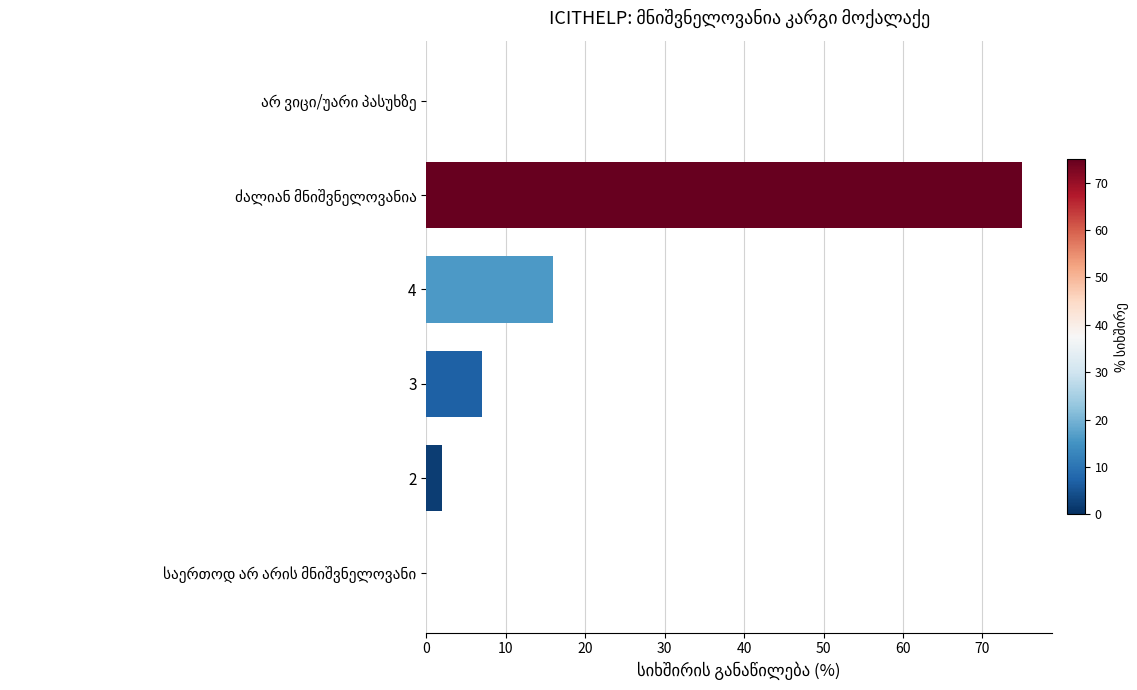

How many distinct data groups are displayed?

1